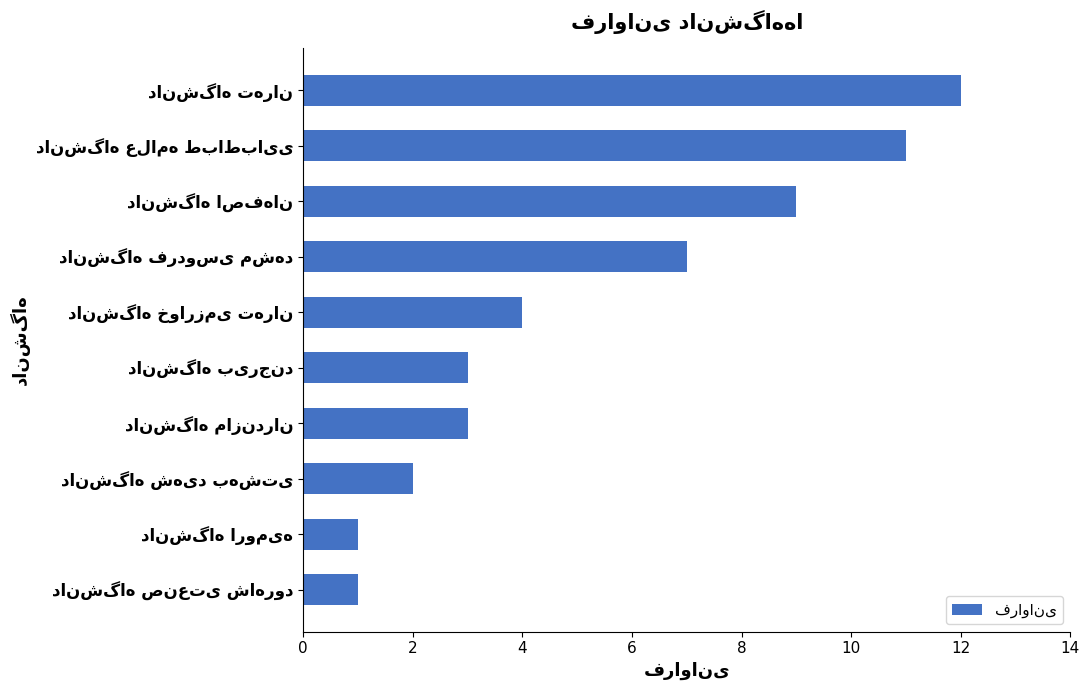

What is the sum of all values?

53